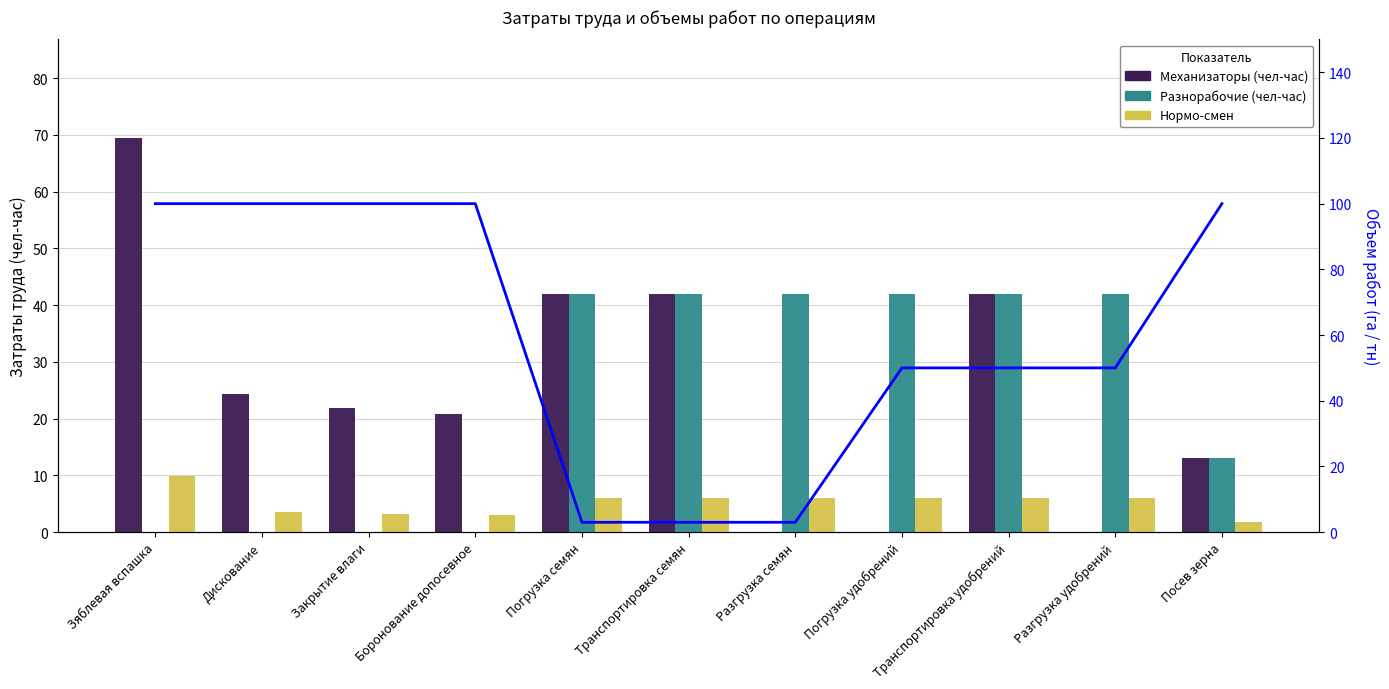

At which label is Механизаторы (чел-час) closest to 34?

Погрузка семян